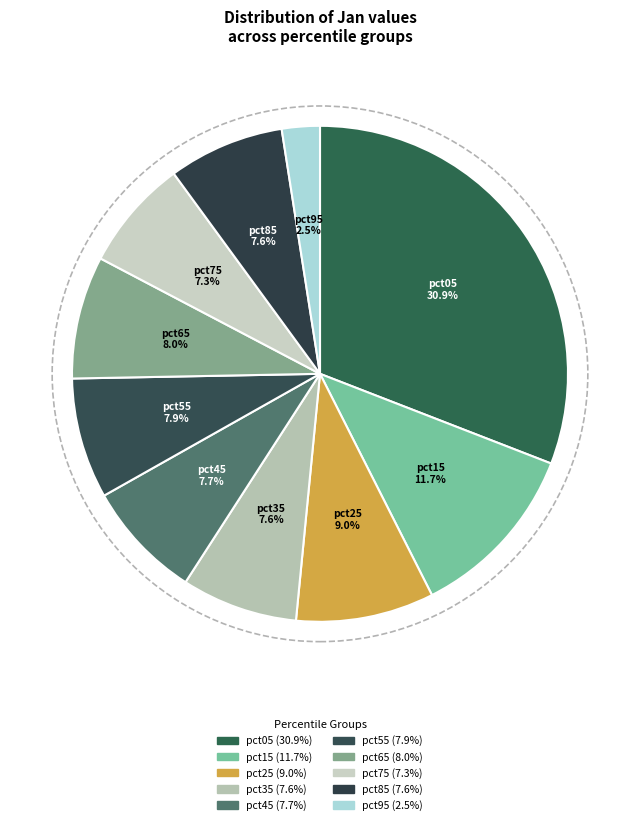

What percentage is NOT represented by pct35?

92.4%